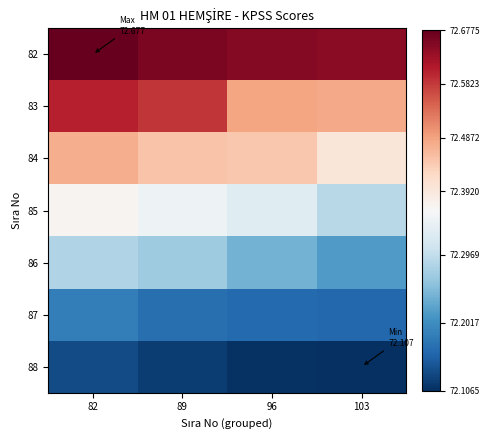

Reading right to left, extract all data points from this chart.

82: 103=72.6	96=72.7	89=72.7	82=72.7
83: 103=72.5	96=72.5	89=72.6	82=72.6
84: 103=72.4	96=72.4	89=72.4	82=72.5
85: 103=72.3	96=72.3	89=72.3	82=72.4
86: 103=72.2	96=72.2	89=72.3	82=72.3
87: 103=72.2	96=72.2	89=72.2	82=72.2
88: 103=72.1	96=72.1	89=72.1	82=72.1